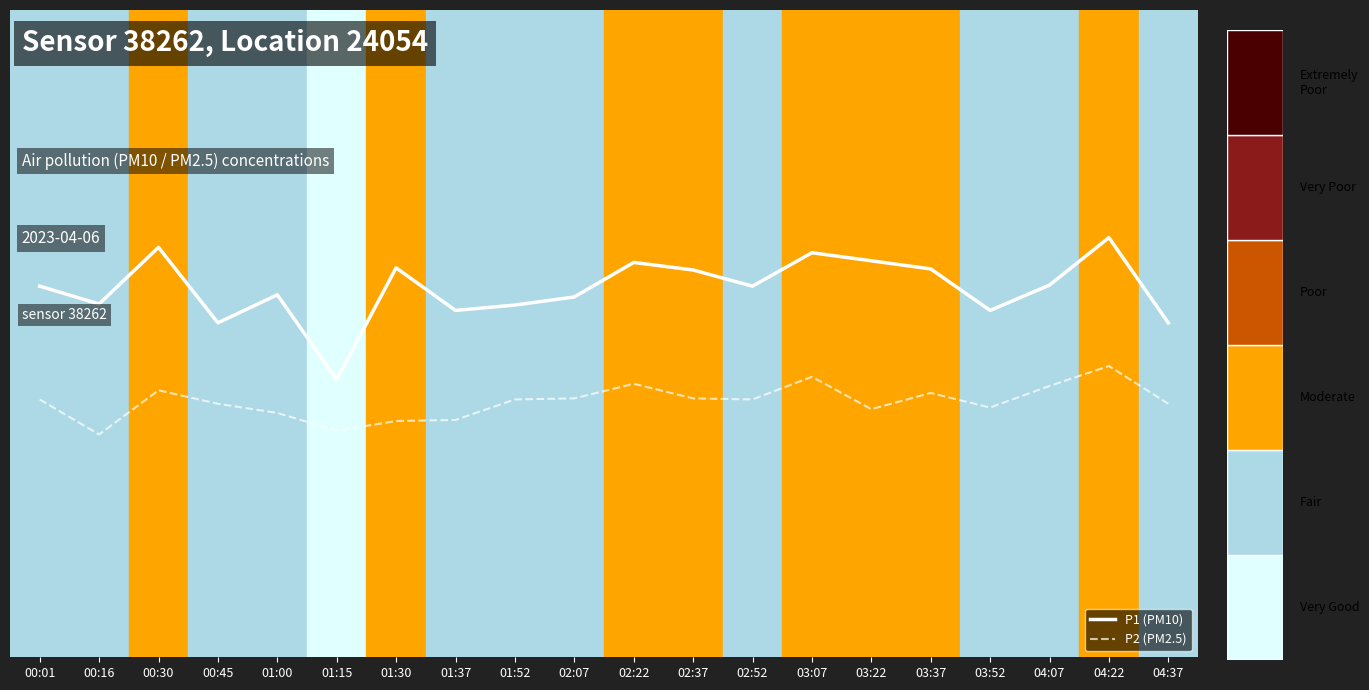

List the labels in order of P1 (PM10) value, largest first.

04:22, 00:30, 03:07, 03:22, 02:22, 01:30, 03:37, 02:37, 04:07, 00:01, 02:52, 01:00, 02:07, 00:16, 01:52, 01:37, 03:52, 00:45, 04:37, 01:15